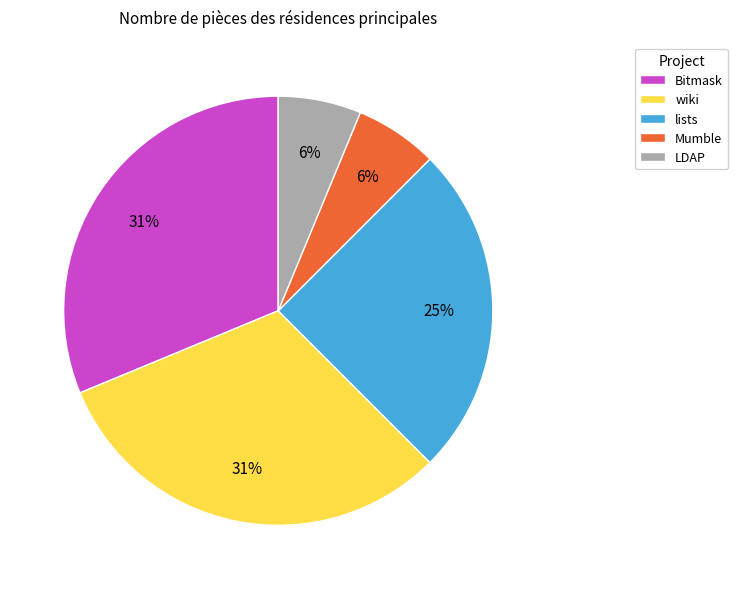

Do Bitmask and lists together represent more than half of the pie?

Yes